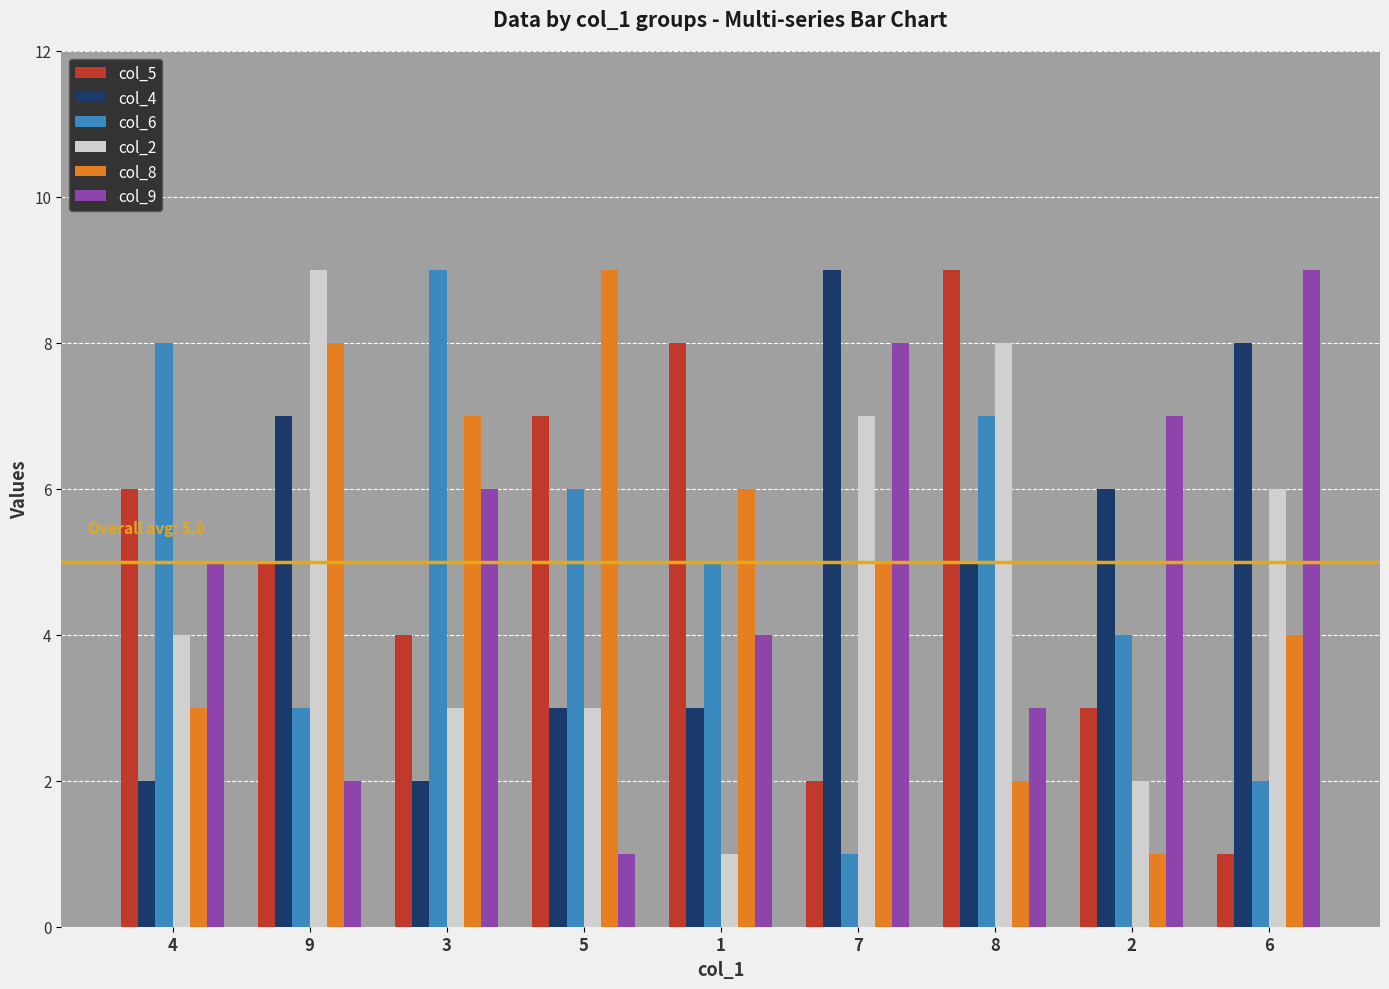

The col_5 series shows 3 at 9. True or false?

False